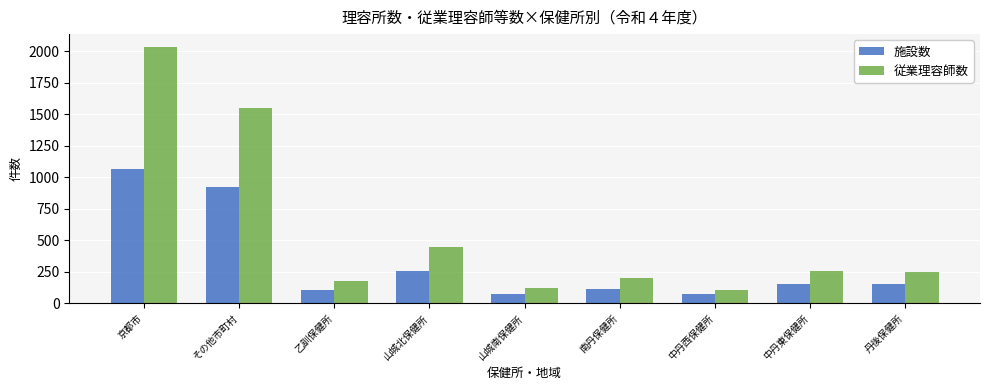

What are all the series names shown in the legend?

施設数, 従業理容師数